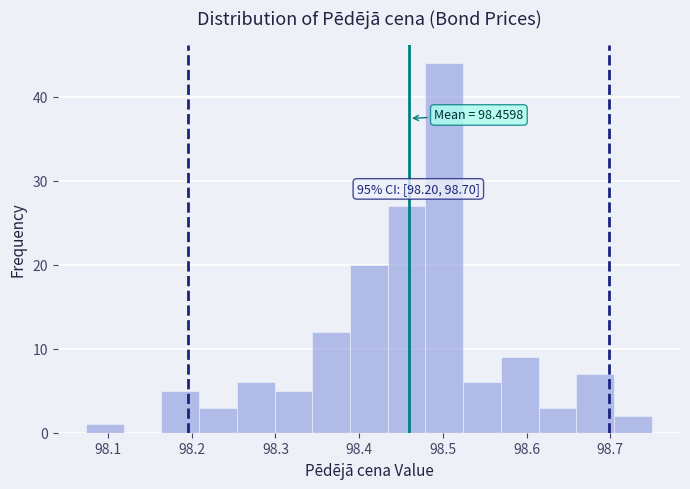

Which range on the x-axis has the tallest bar?

98.48 to 98.52